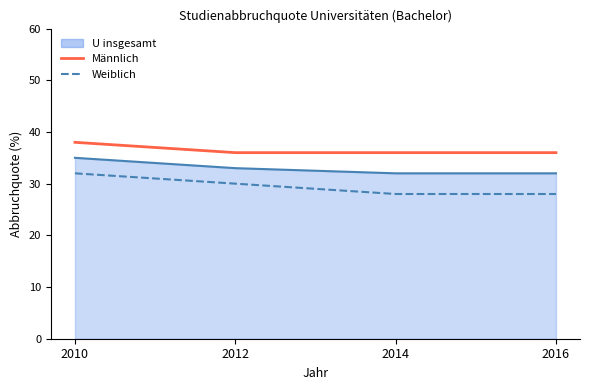

What value does the Weiblich series have at 2010?

32